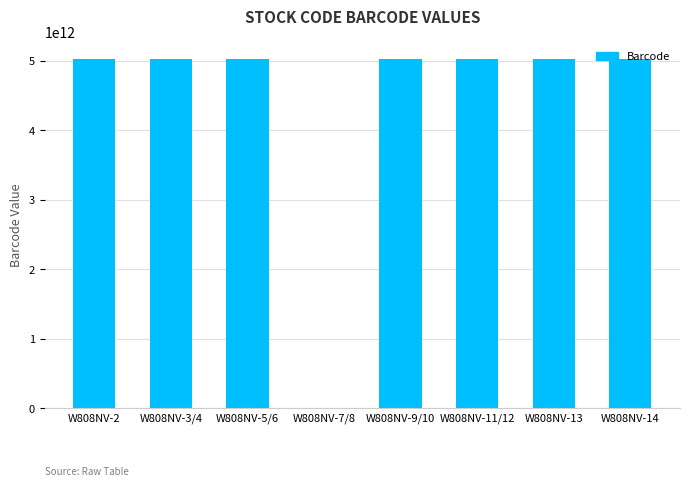

Is it true that the value at W808NV-2 is 2026480825449?

False